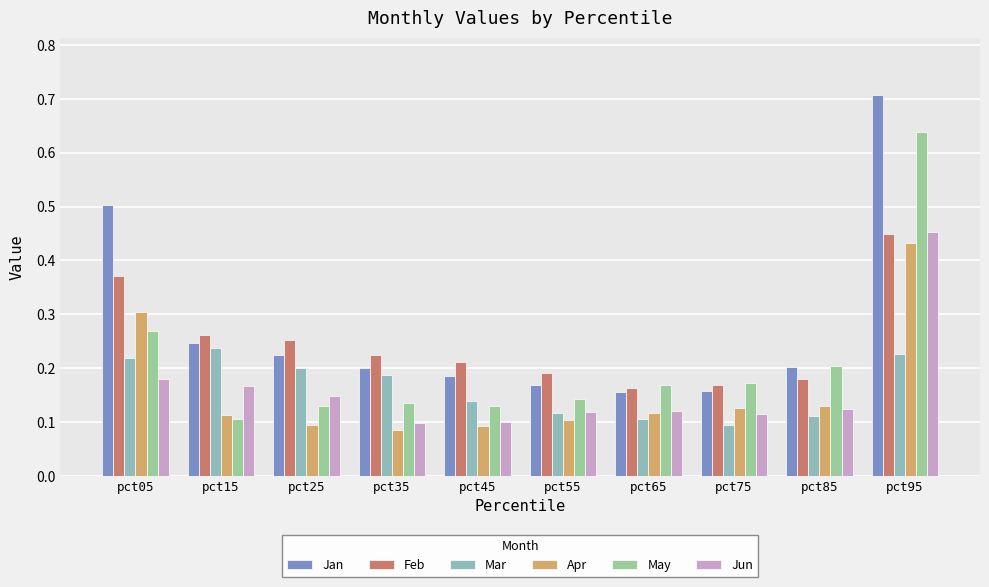

What is the highest value of the Mar series?

0.2